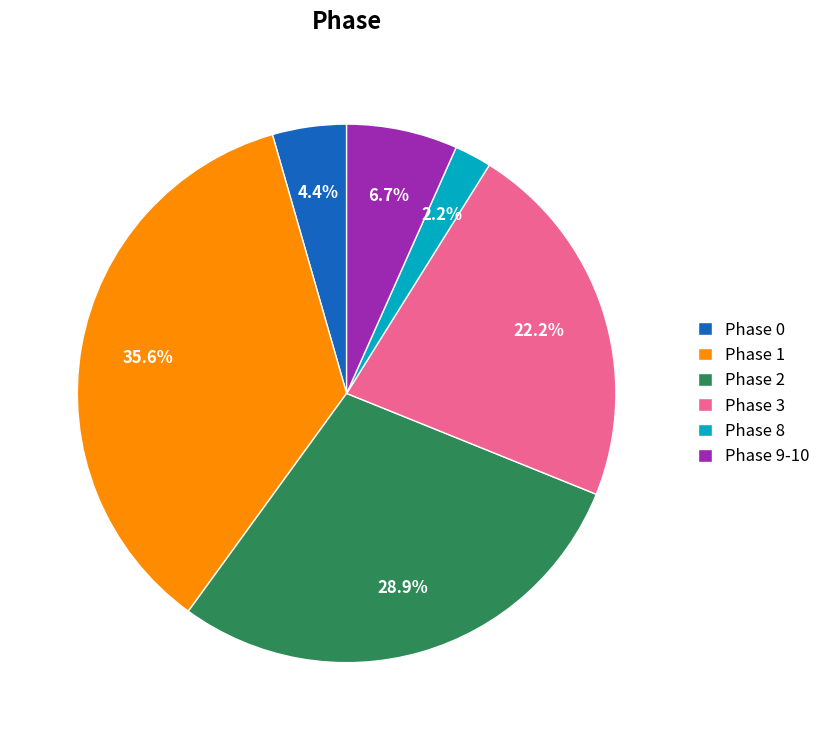

Do Phase 3 and Phase 9-10 together represent more than half of the pie?

No